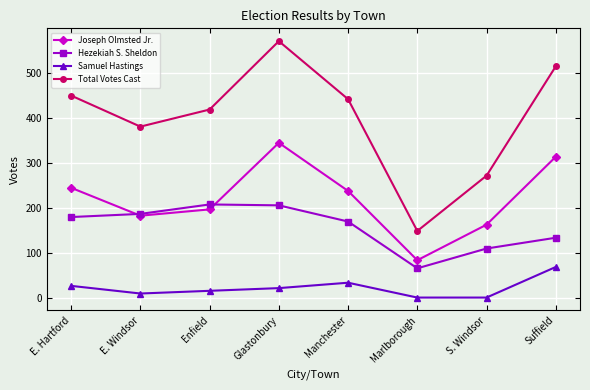

What is the difference between the highest and lowest values at Glastonbury?

549